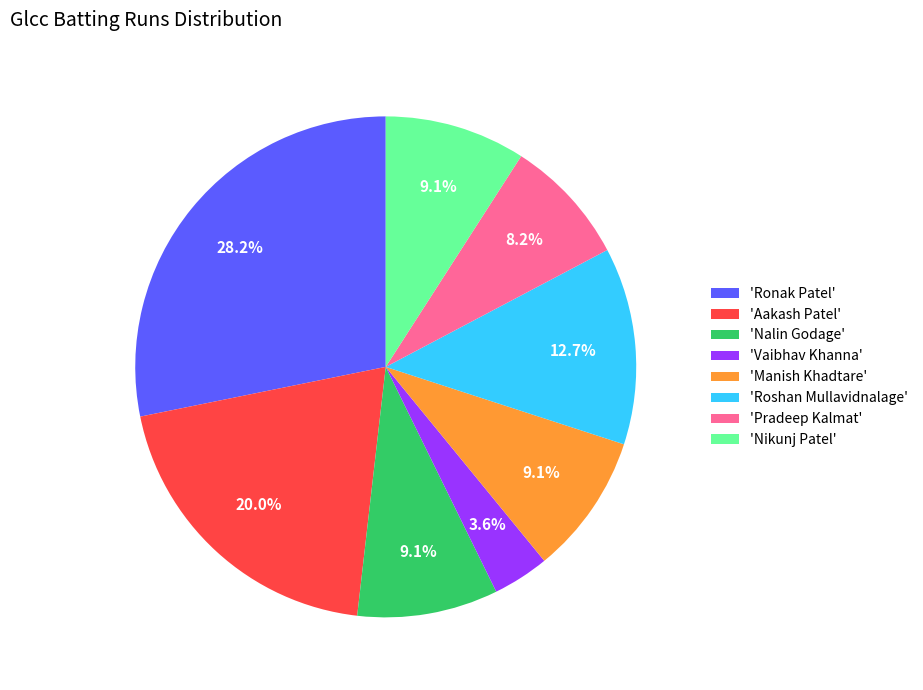

Which category has the smallest portion of the pie?

'Vaibhav Khanna'